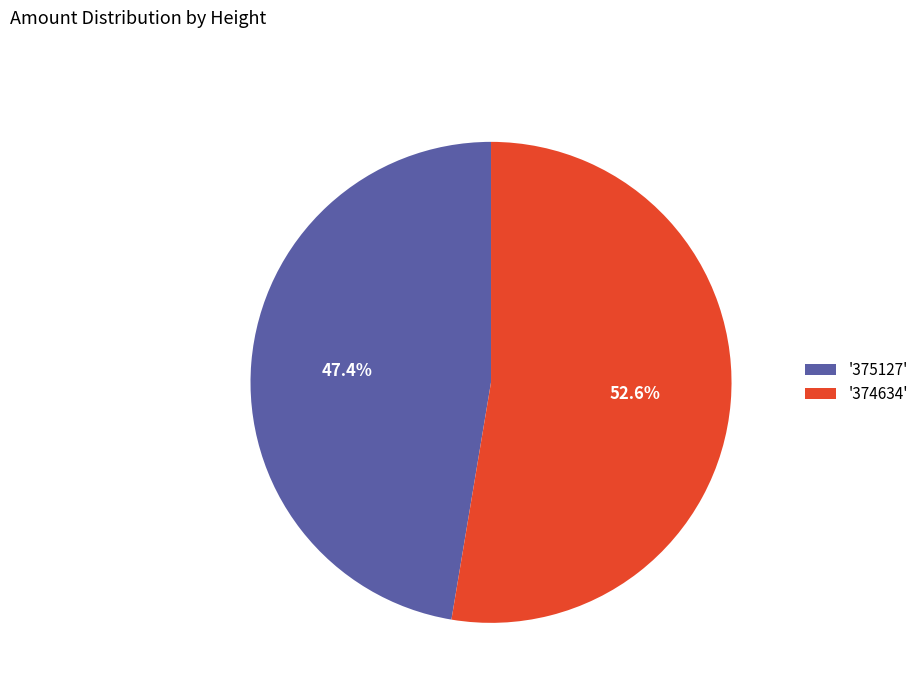

Is '375127' the majority of the pie?

No